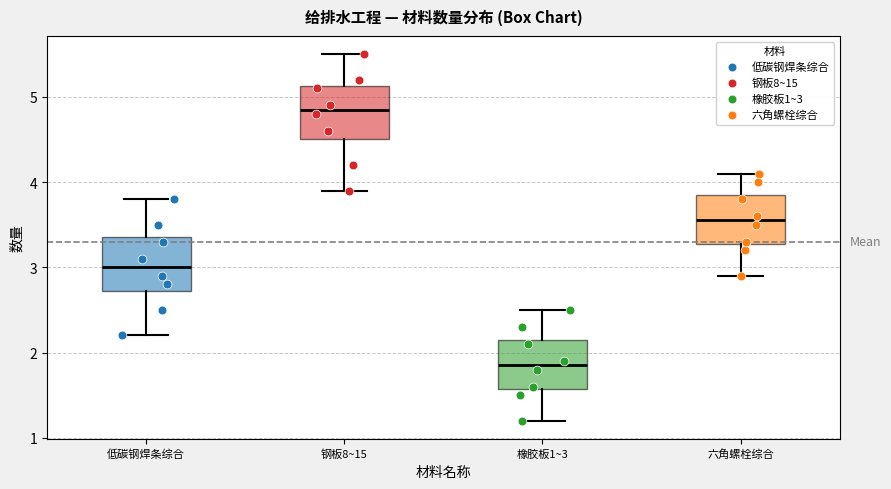

Which box's median line is the lowest?

橡胶板1~3